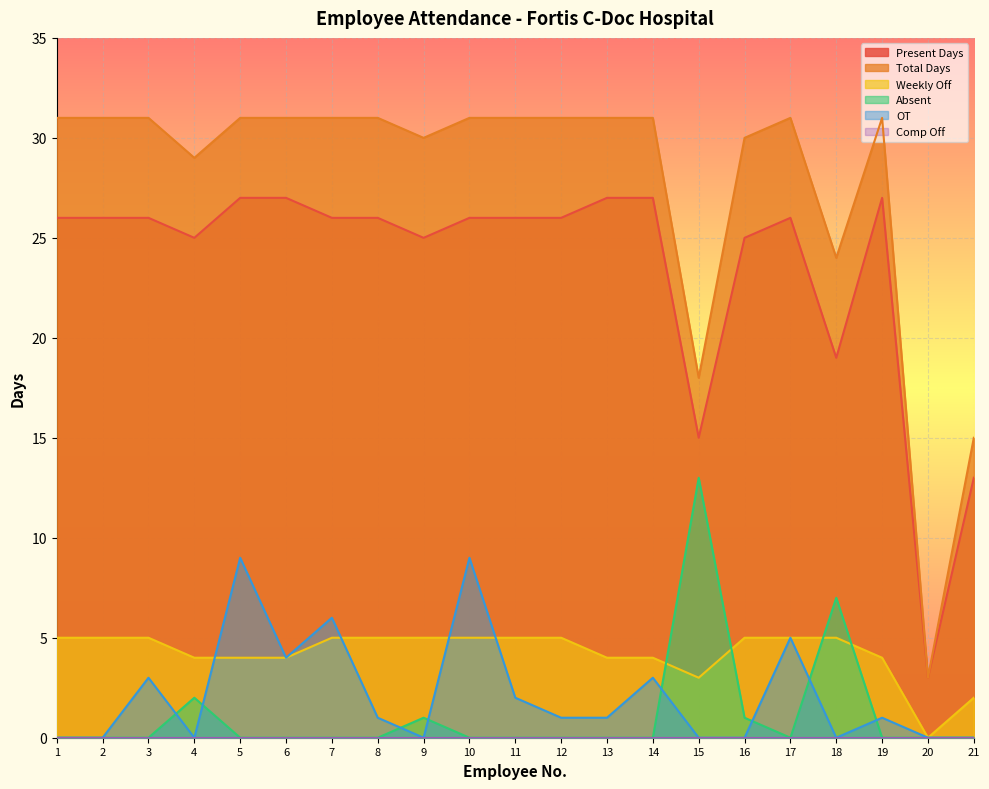

What is the difference between the second highest and minimum values in the Absent series?

7